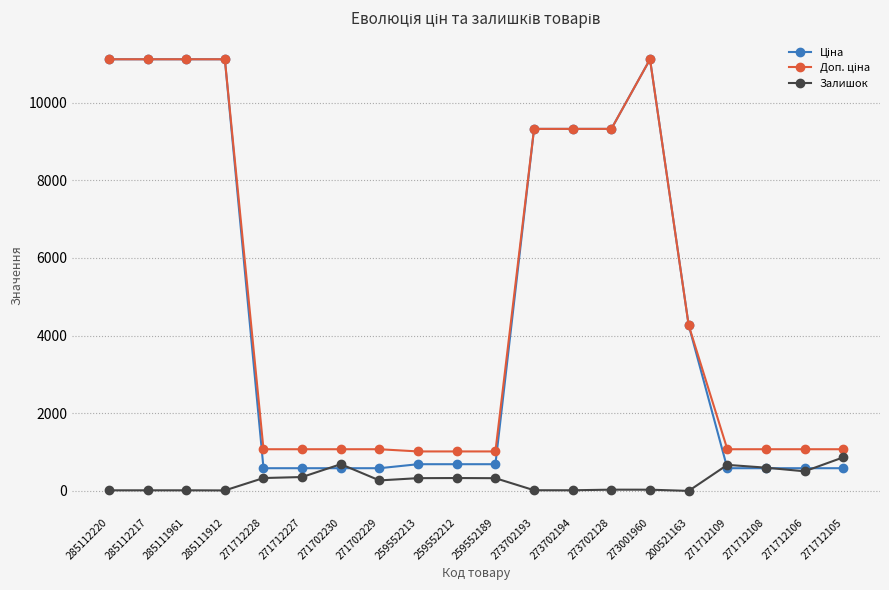

What is the difference between the highest and lowest values at 271702229?

802.5